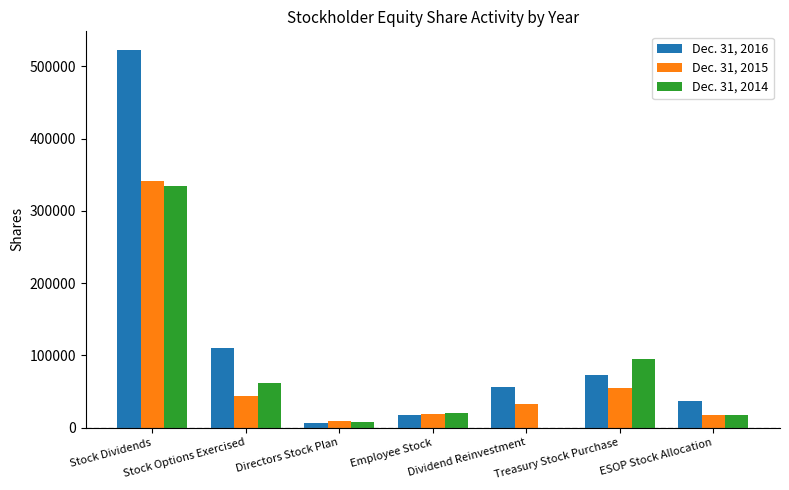

How many categories are shown in the chart?

7